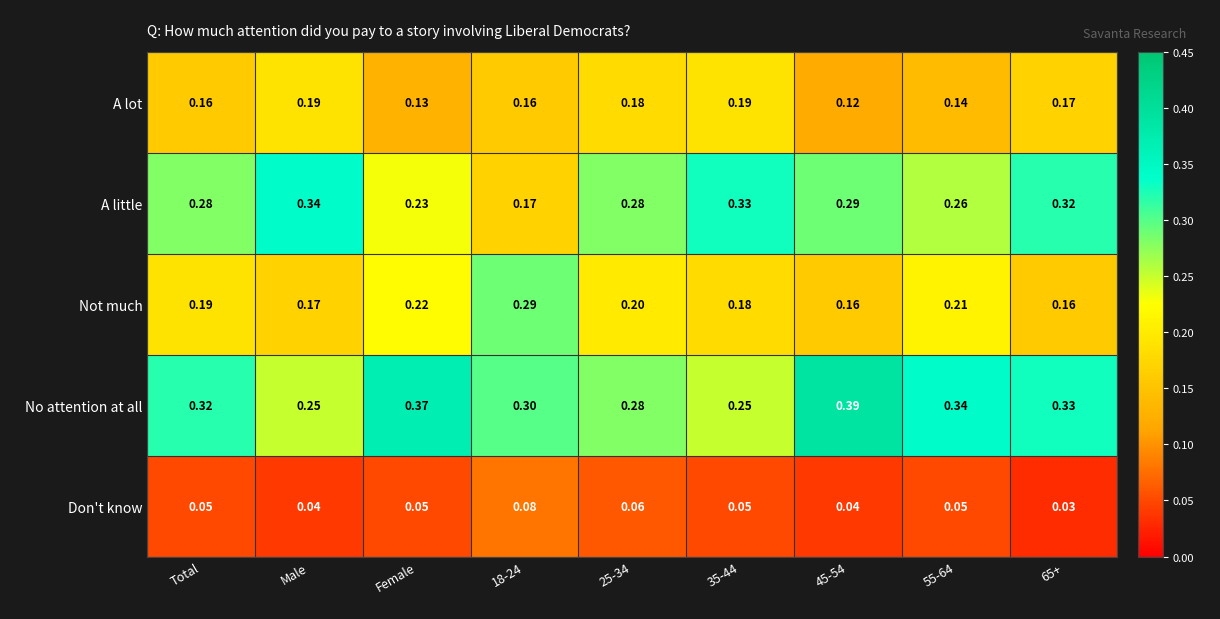

Is the value of Not much at Male greater than the value of Don't know at Male?

Yes